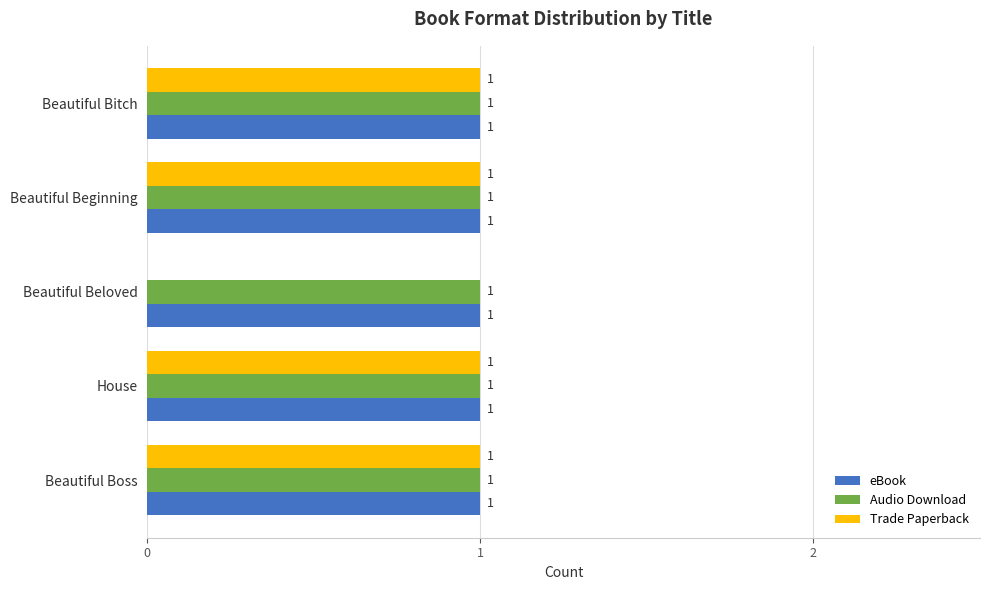

Which series has the largest range (max minus min)?

Trade Paperback